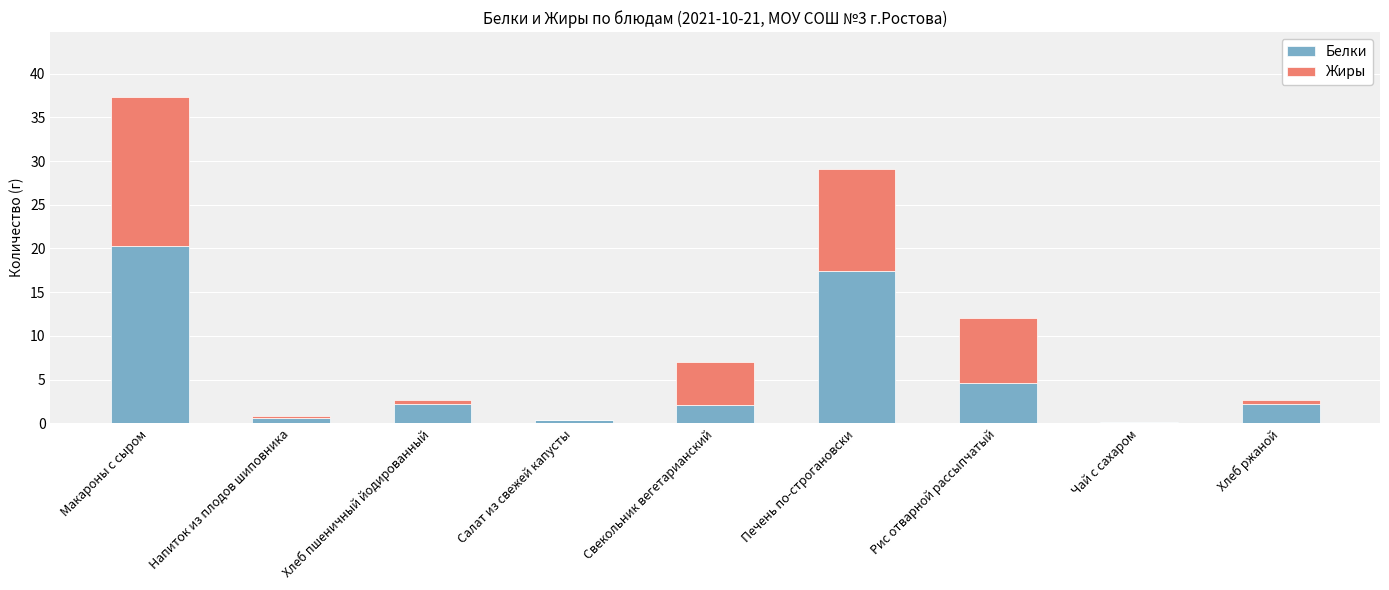

At which label is Белки closest to 10?

Рис отварной рассыпчатый